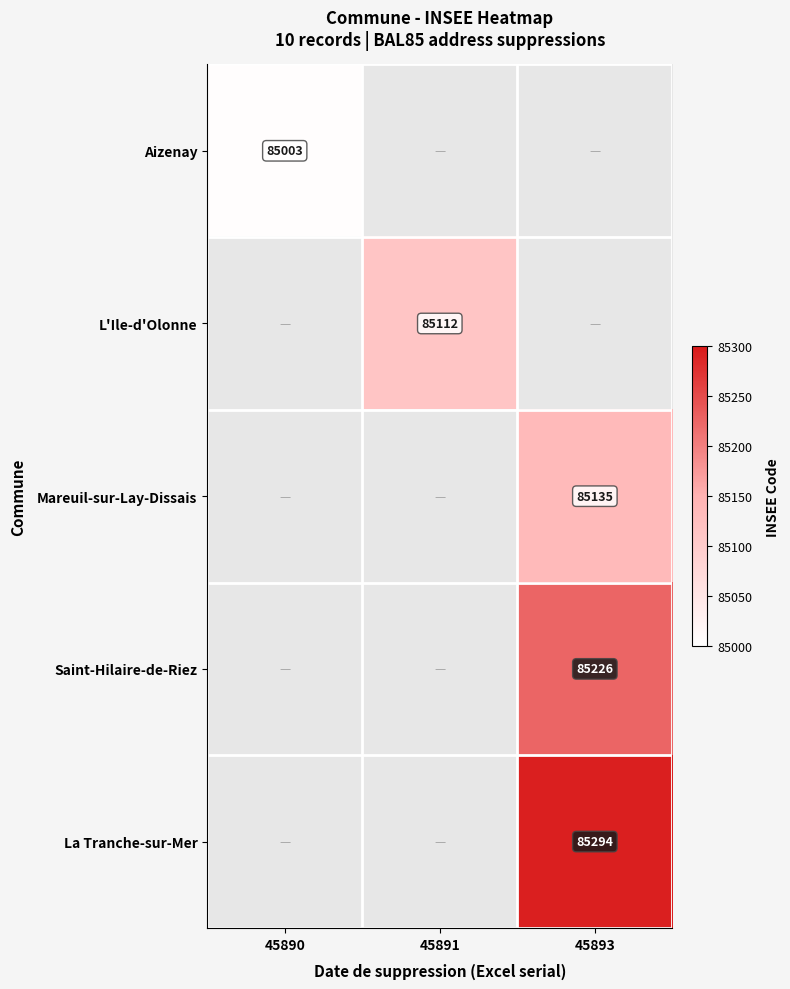

What is the maximum value shown in the chart?

85294.0